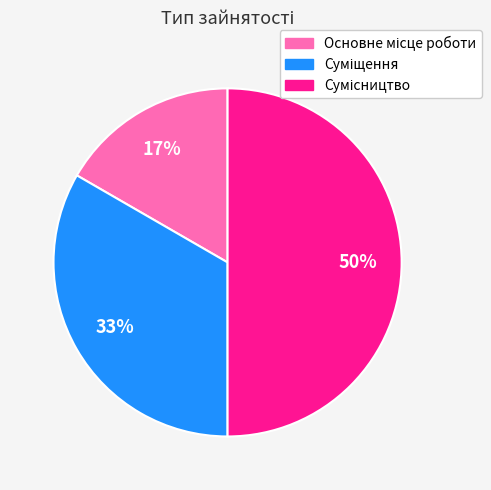

To the nearest percent, what is the average slice percentage?

33%